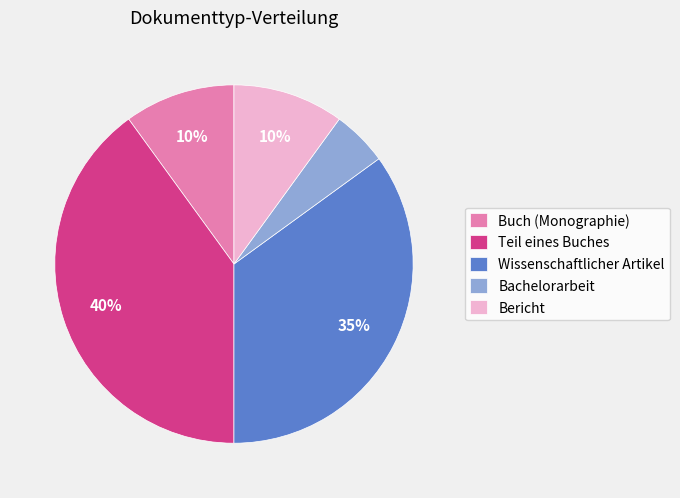

True or false: Wissenschaftlicher Artikel accounts for 43% of the total.

False